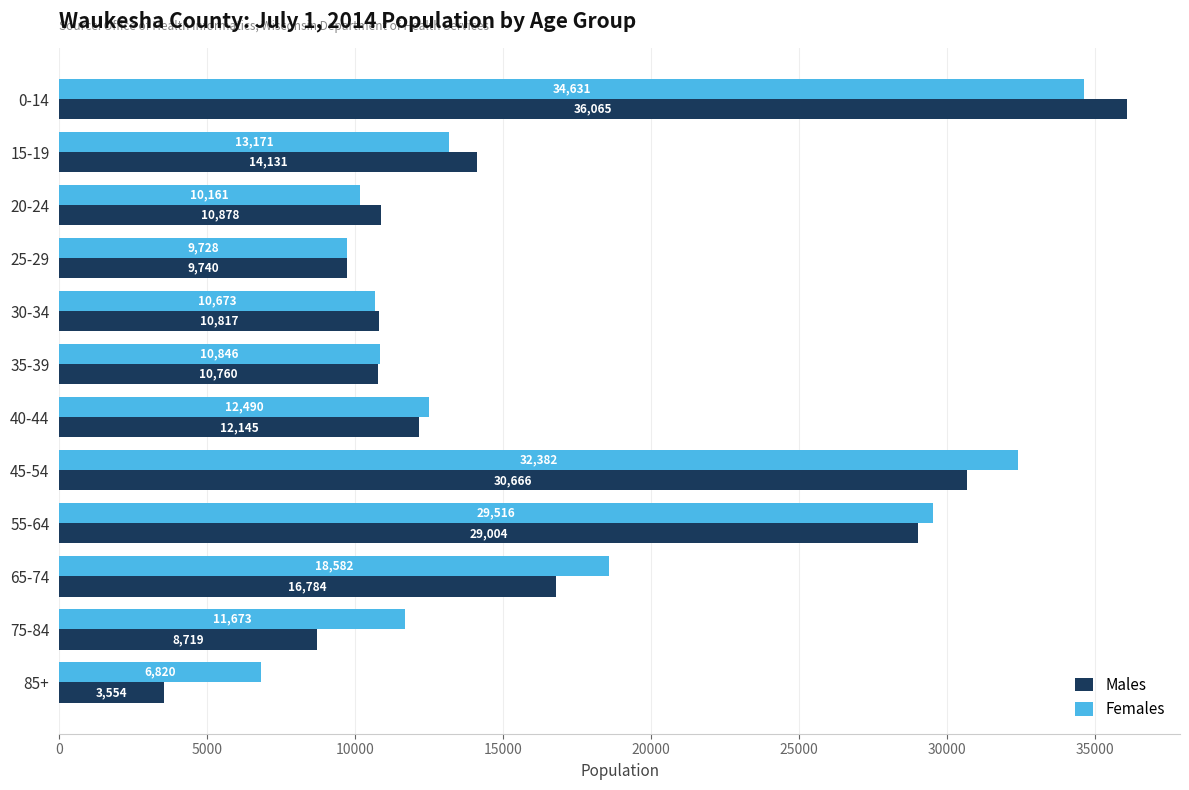

Is it true that Females equals 48356 at 45-54?

False